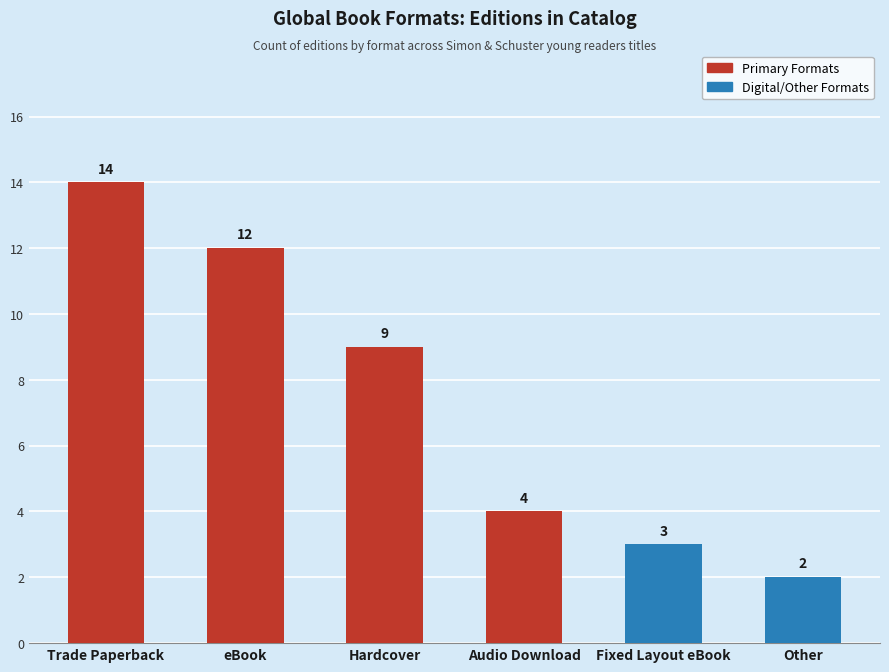

How many values are below 9?

3